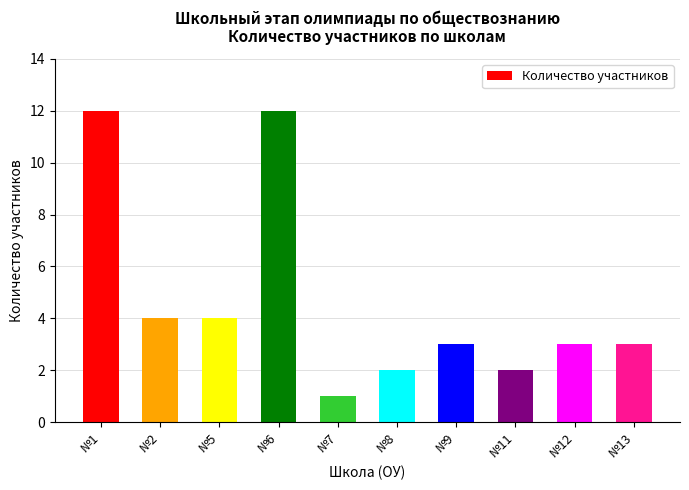

What is the value of the 1st bar from the left?

12